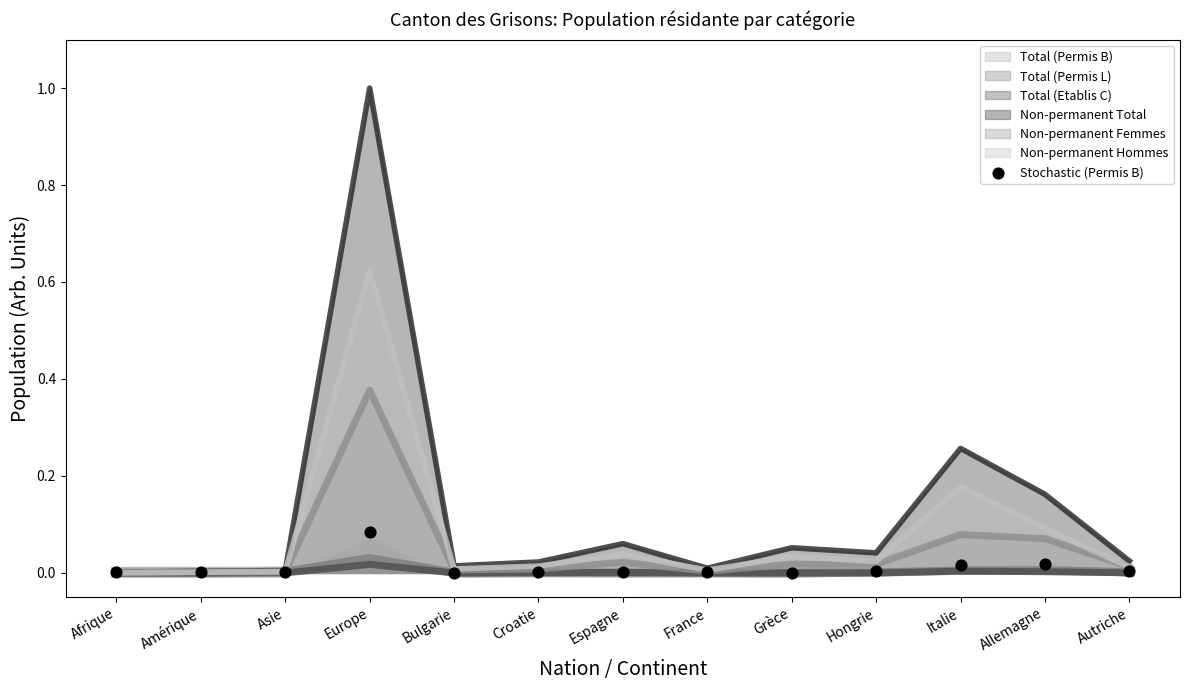

Between Europe and Autriche, which is larger?

Europe